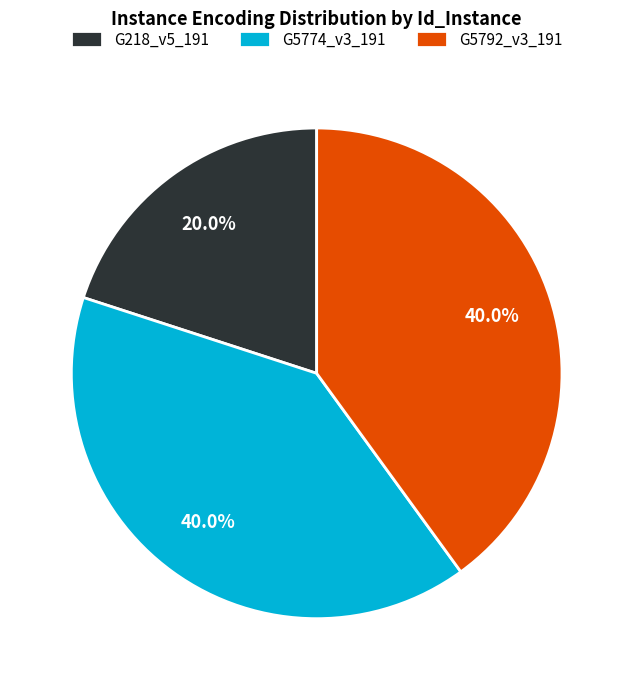

To the nearest percent, what is the combined percentage of G218_v5_191 and G5792_v3_191?

60%